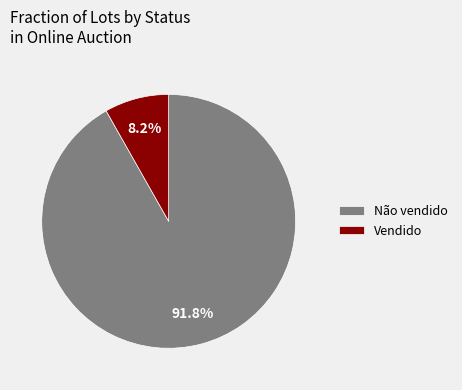

Which has a higher value, Vendido or Não vendido?

Não vendido